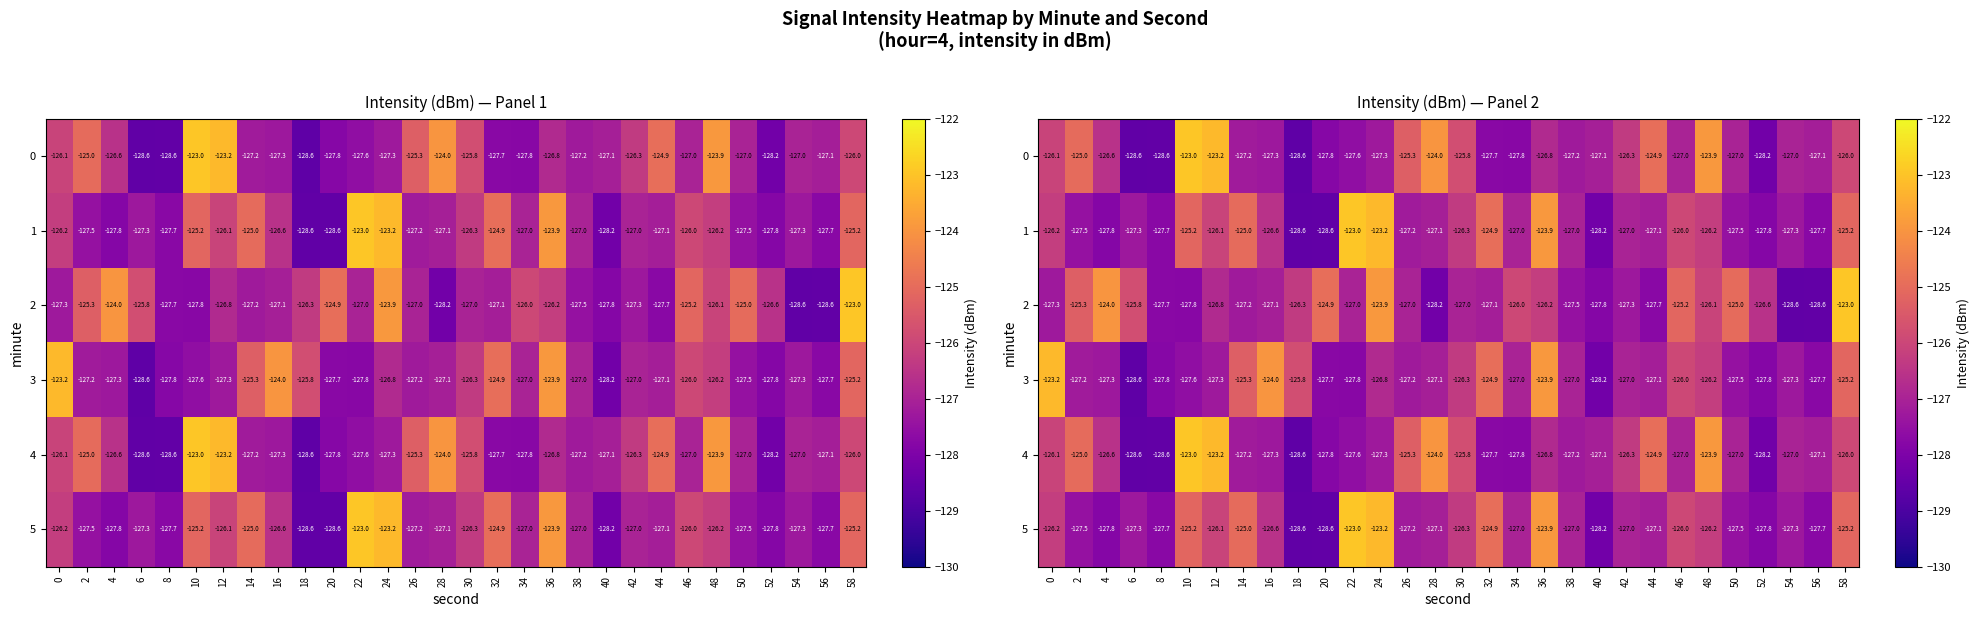

Which category has the lowest value in the 4 series?

18